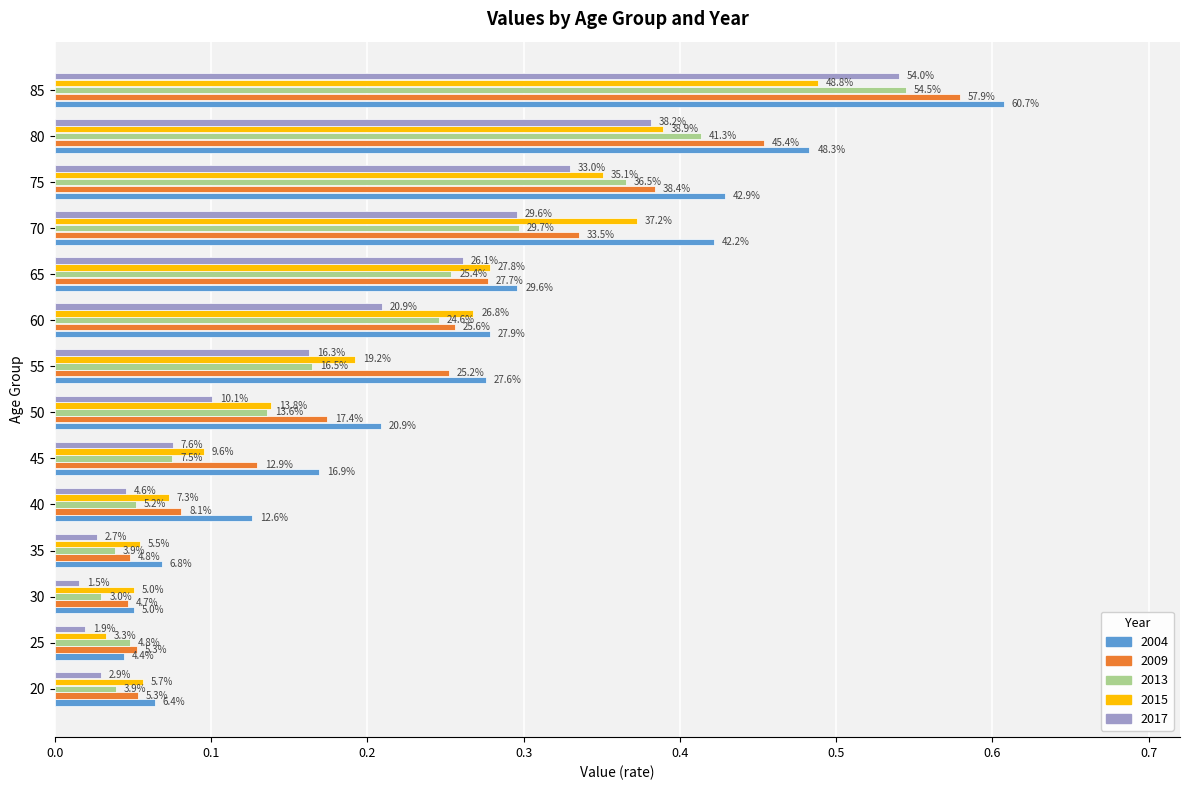

Between 30 and 55, which series saw the biggest shift?

2004